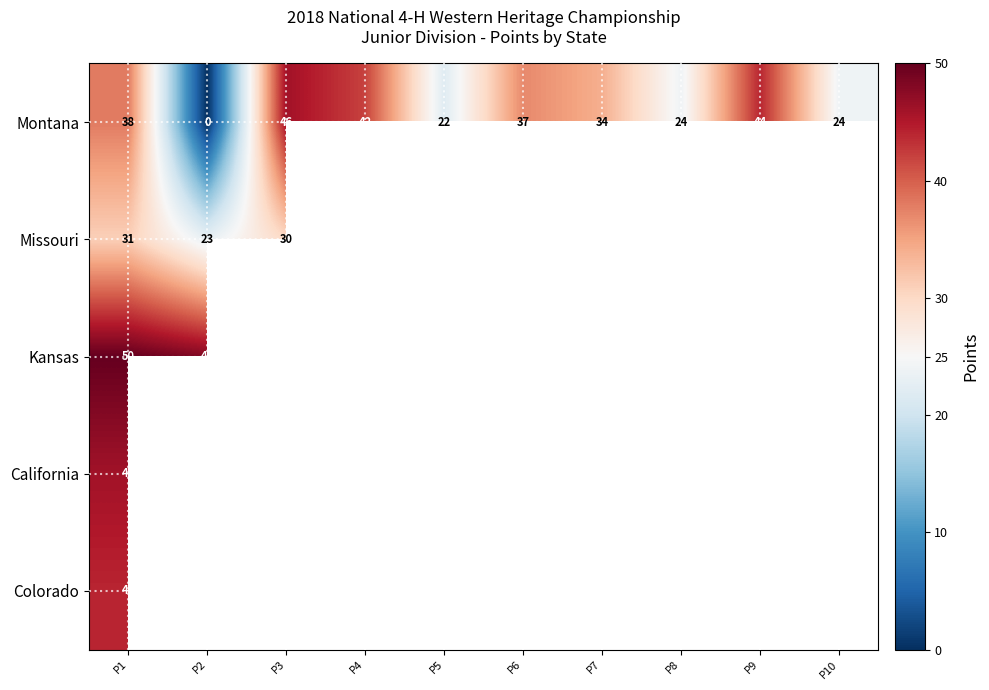

True or false: Montana has a value of 38 at P1.

True